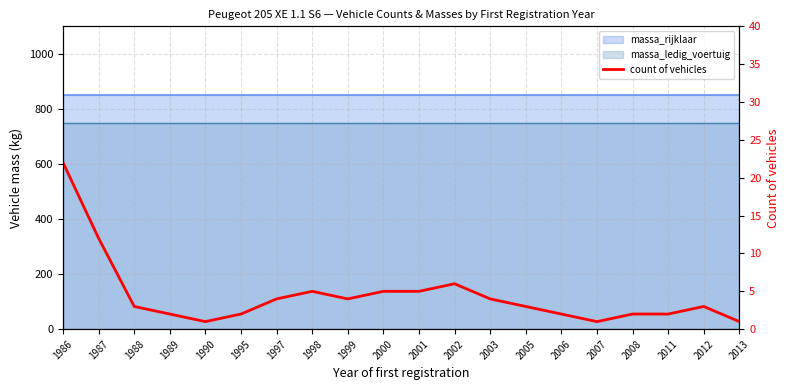

Is it true that the value at 1990 is 1?

True